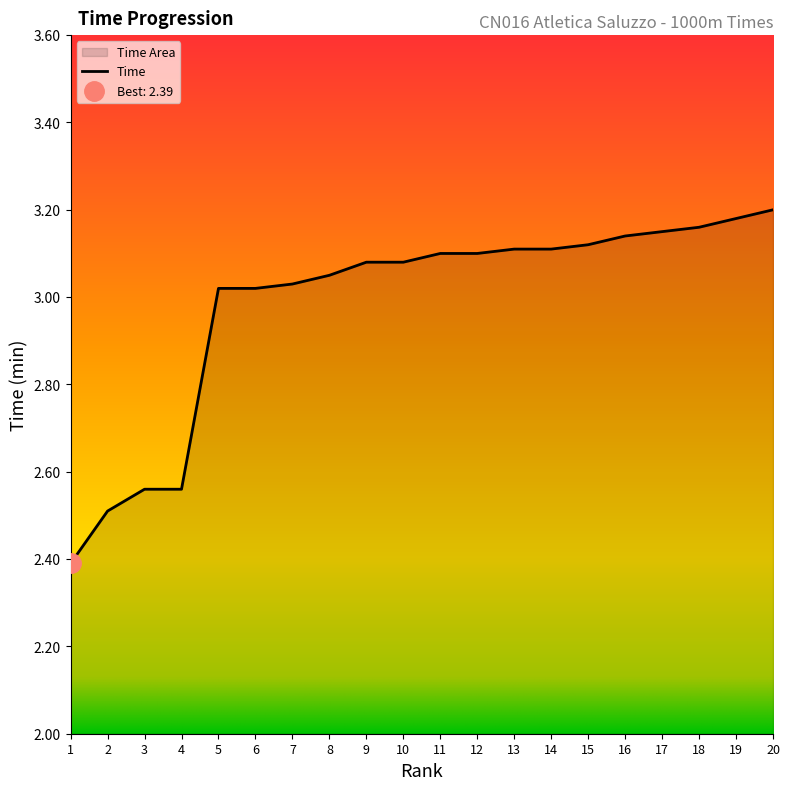

List the labels in order of value, largest first.

20, 19, 18, 17, 16, 15, 13, 14, 11, 12, 9, 10, 8, 7, 5, 6, 3, 4, 2, 1